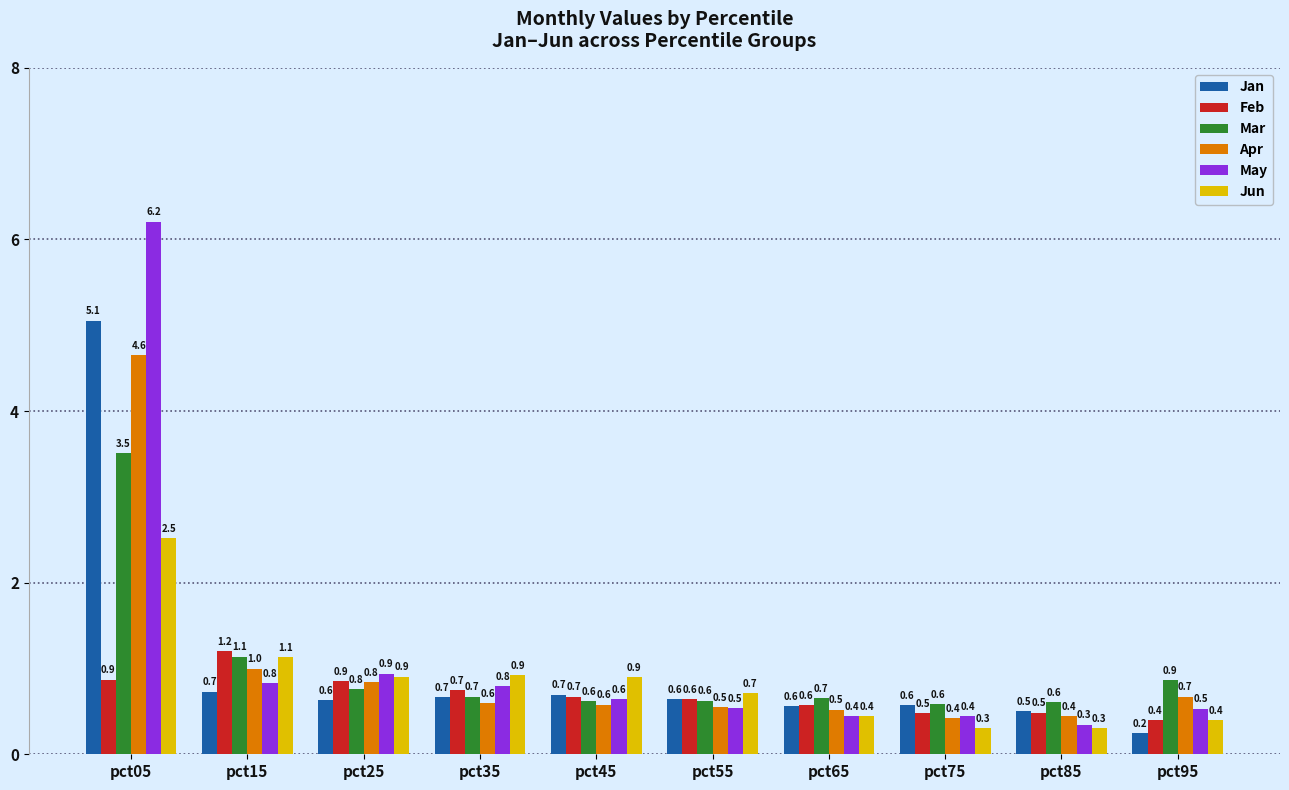

The value of Jan at pct65 is 0.3. True or false?

False